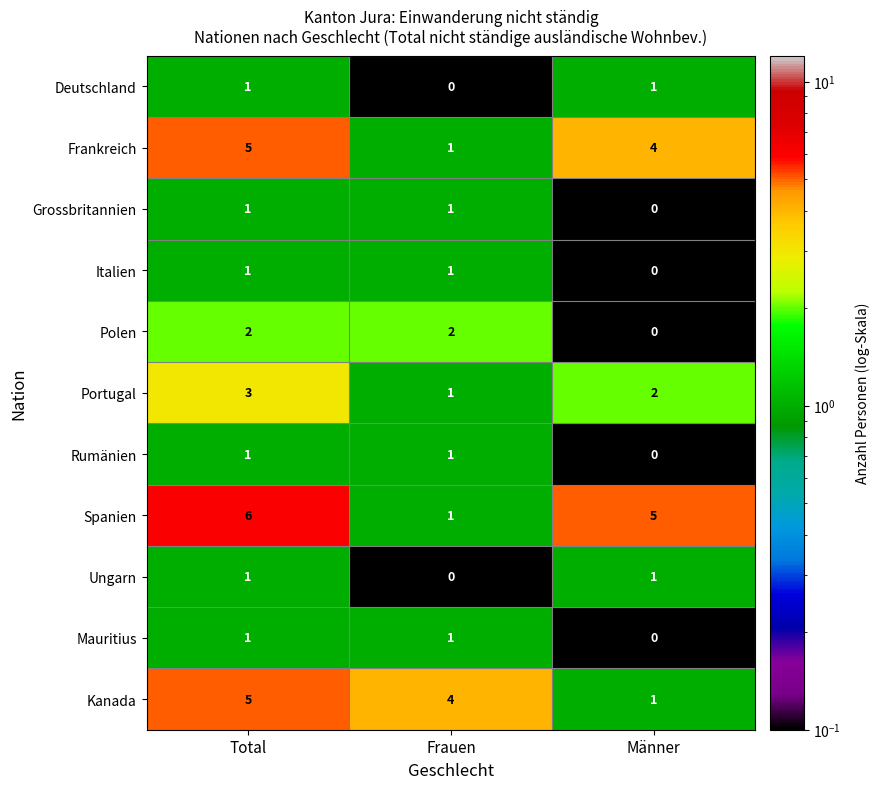

Is the value of Frankreich at Männer greater than the value of Rumänien at Total?

Yes